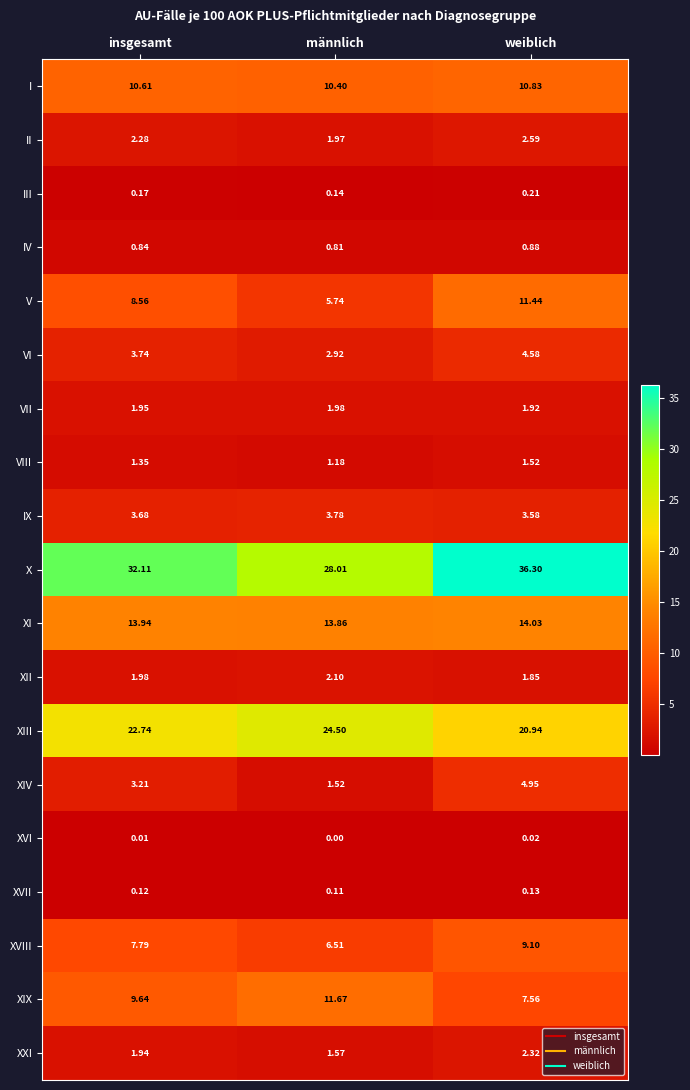

List the labels in order of XII value, smallest first.

weiblich, insgesamt, männlich